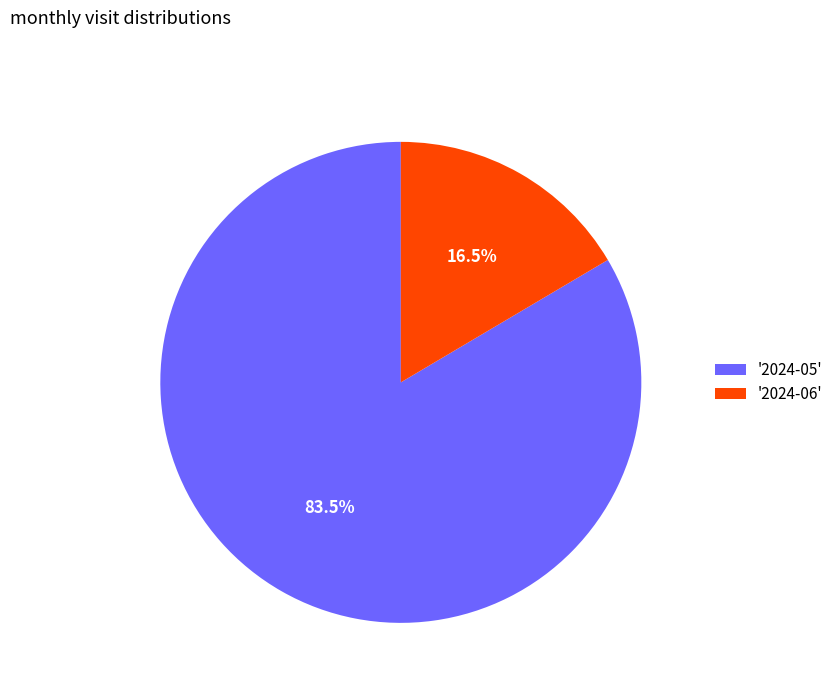

What is the smallest slice in the pie chart?

'2024-06'